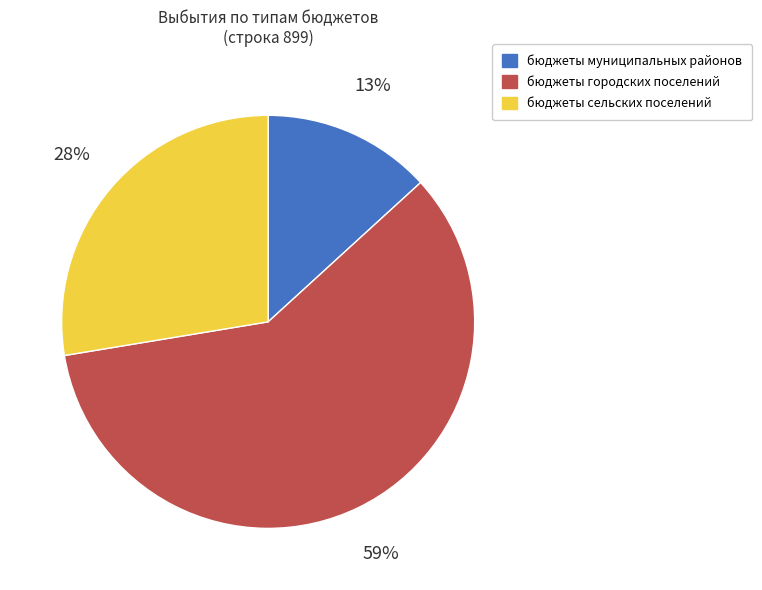

Do бюджеты сельских поселений and бюджеты городских поселений together represent more than half of the pie?

Yes